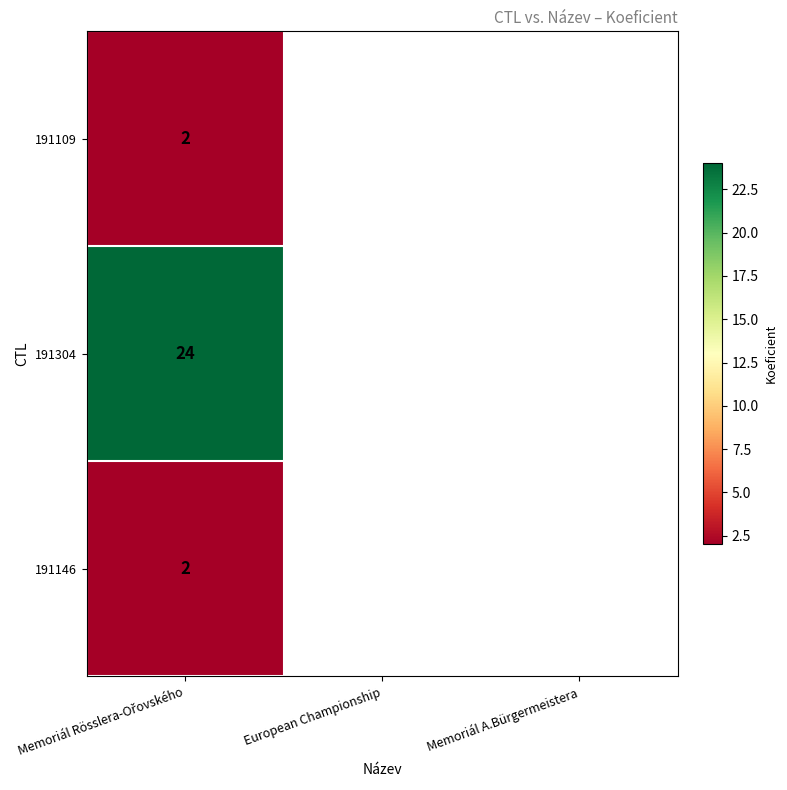

At which label is 191109 closest to 2?

Memoriál Rösslera-Ořovského